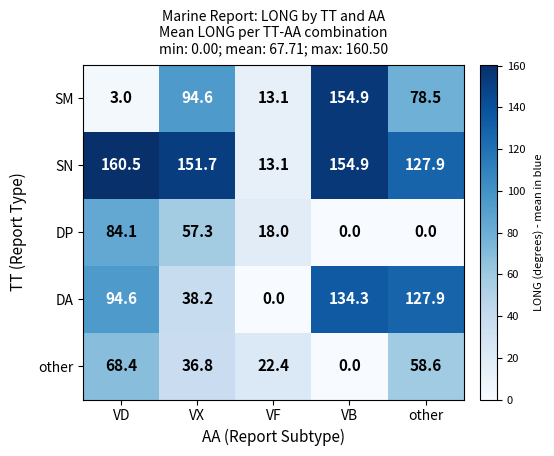

What value does the SN series have at other?

127.9